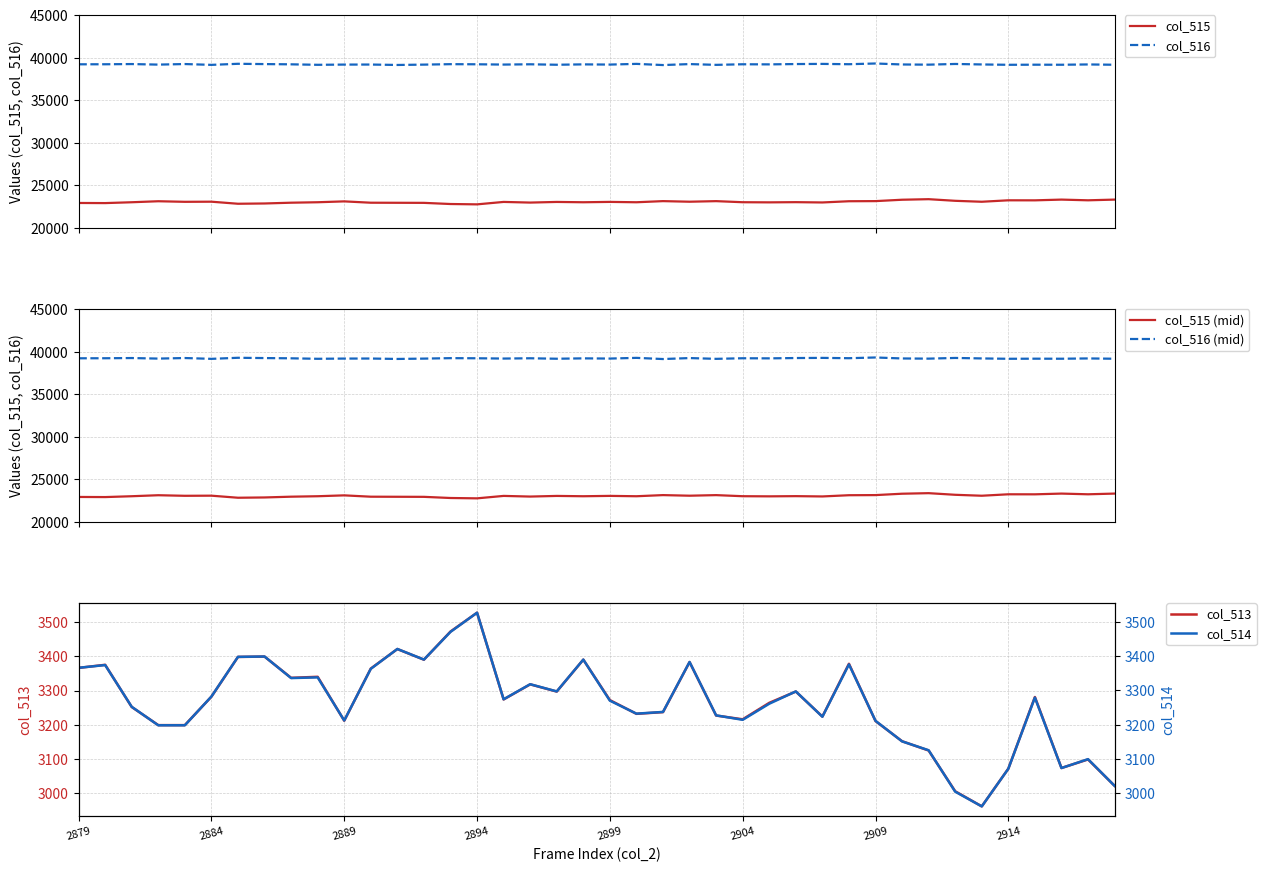

What is the highest value of the col_515 series?

23393